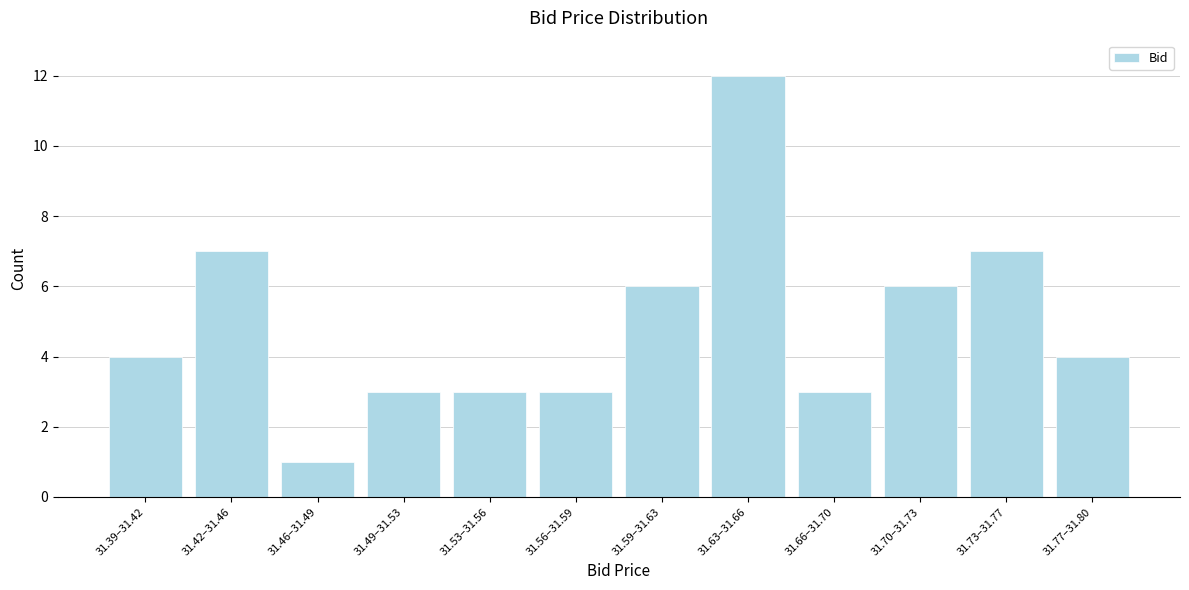

Reading right to left, transcribe all the data shown in this chart.

4	7	6	3	12	6	3	3	3	1	7	4